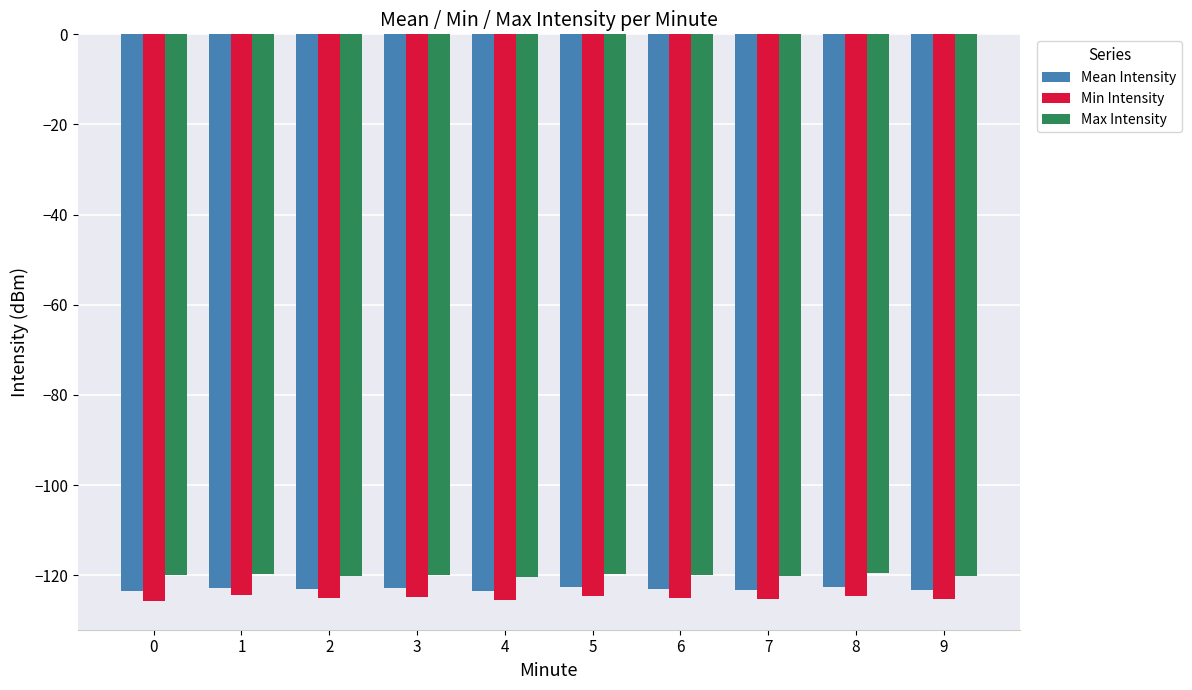

List the series in order of their peak value, highest first.

Max Intensity, Mean Intensity, Min Intensity